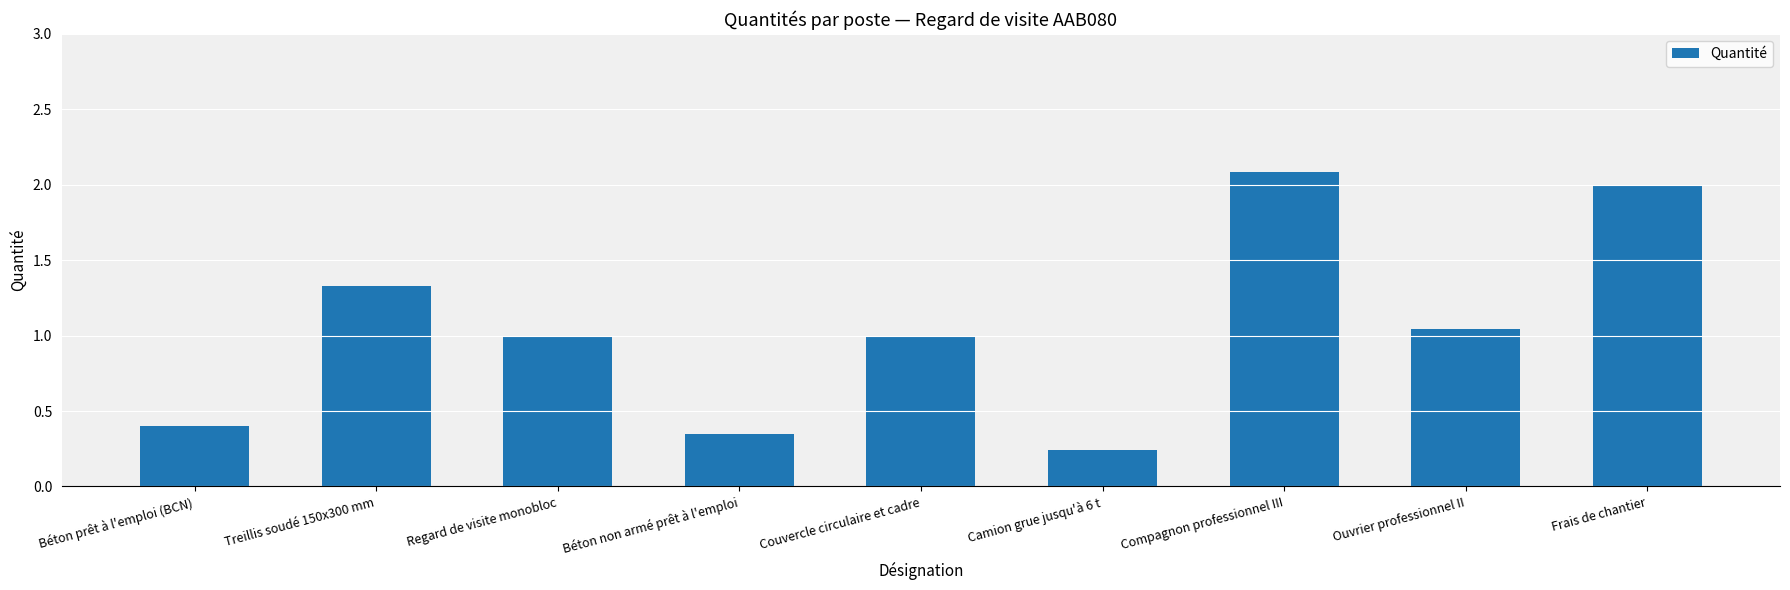

What is the sum of the values at Compagnon professionnel III and Treillis soudé 150x300 mm?

3.4